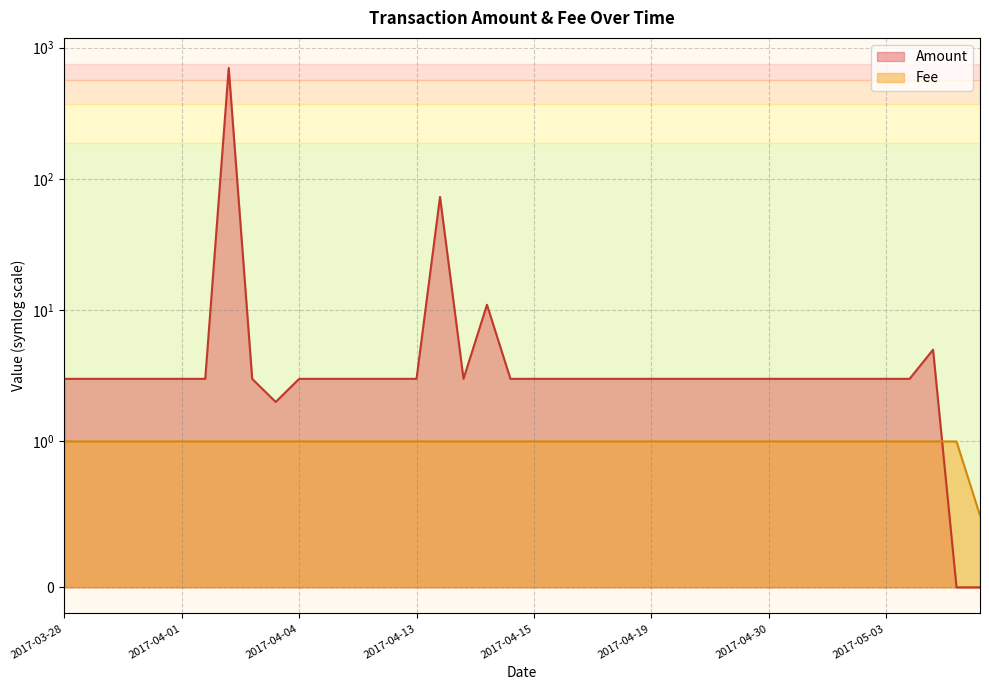

What is the difference between the maximum and minimum values in the Fee series?

0.5